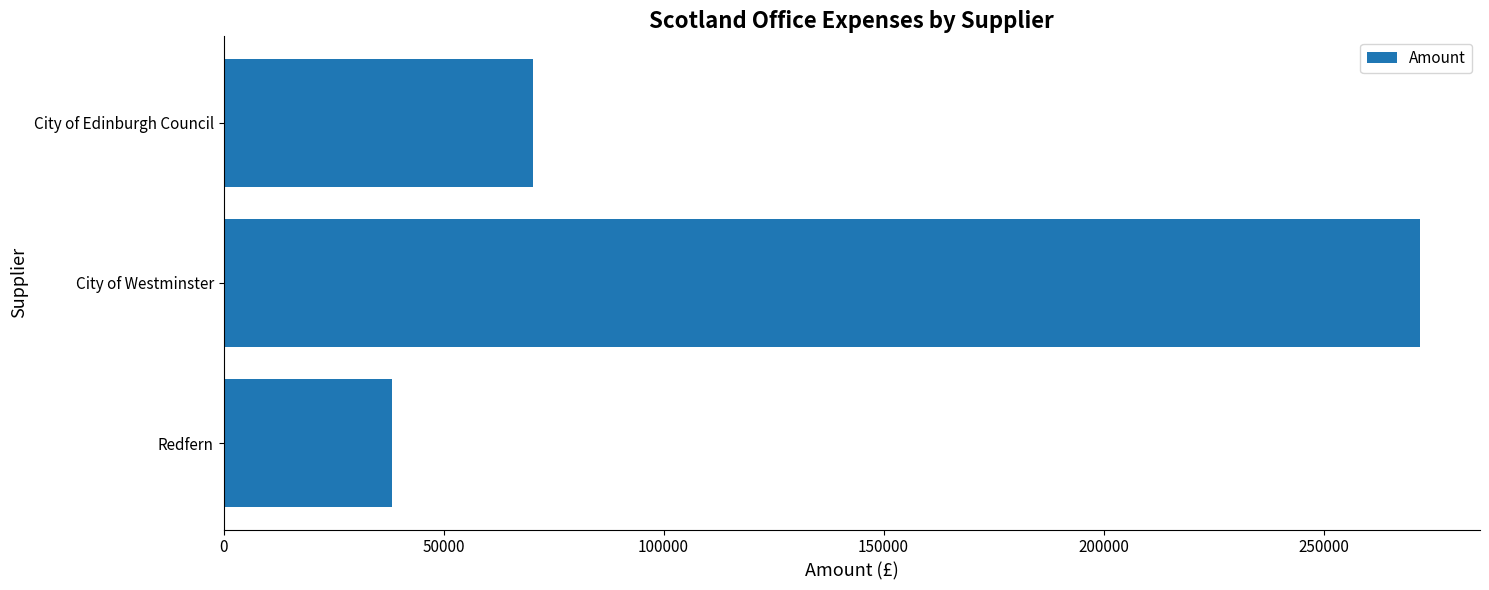

Where is the data nearest to the value 155064?

City of Edinburgh Council